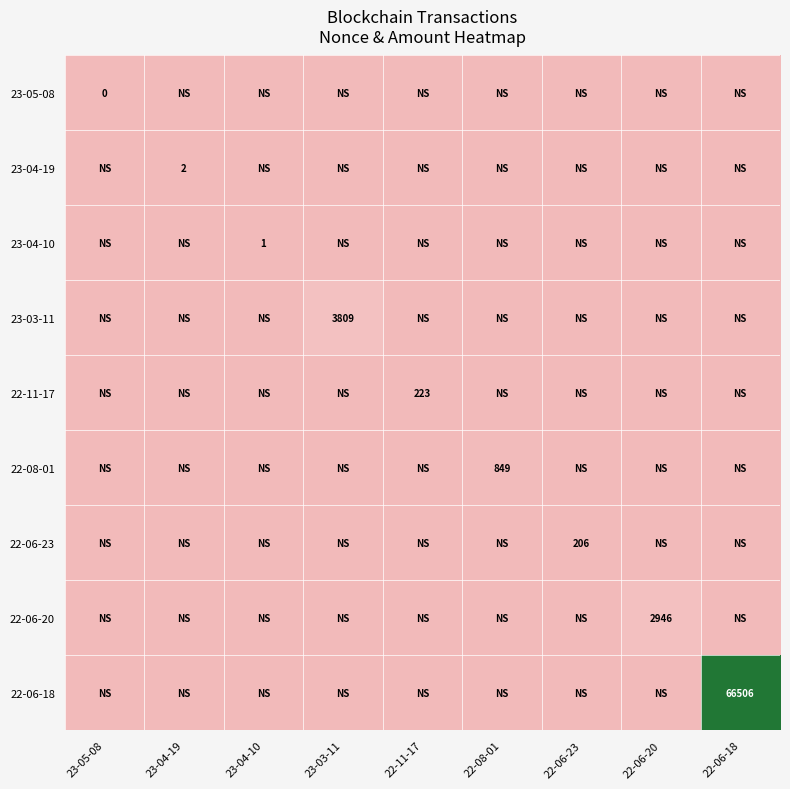

The 22-06-20 series shows 2946.0 at 22-06-20. True or false?

True